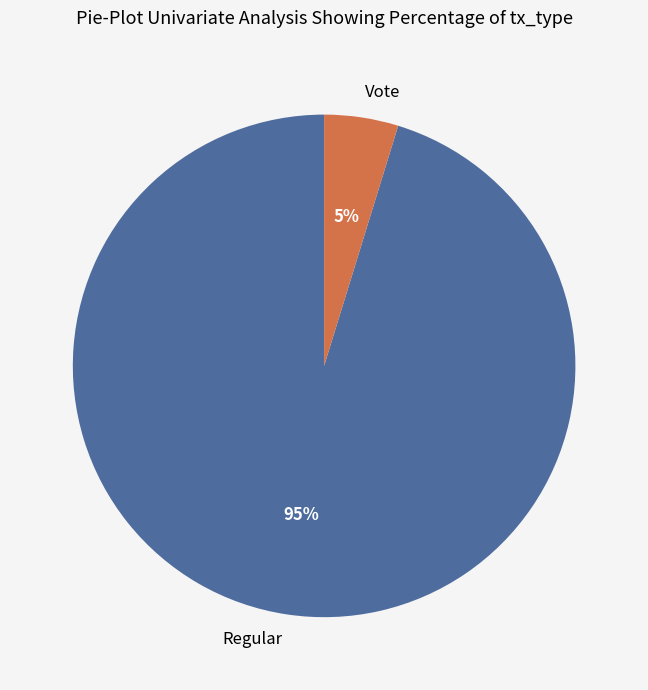

Is the sum of Regular and Vote greater than half?

Yes